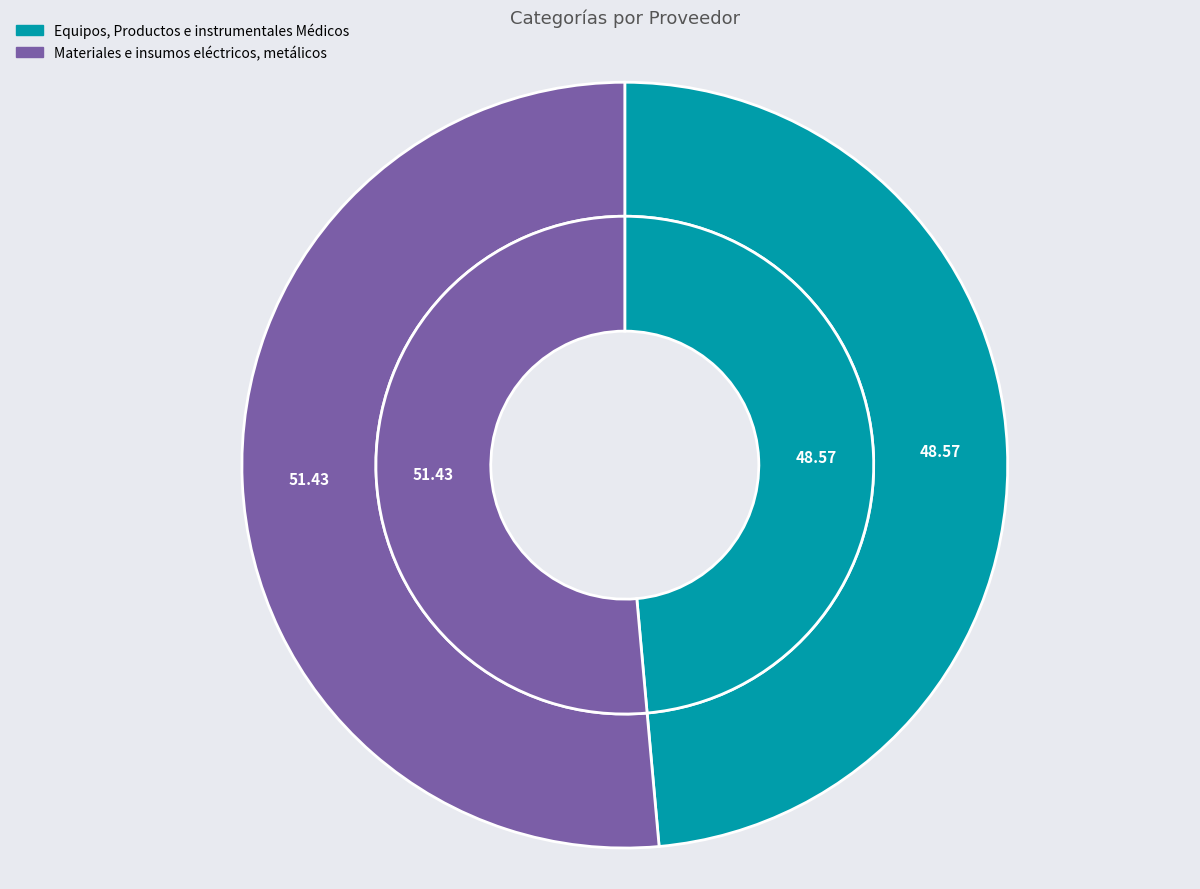

Is the sum of Equipos, Productos e instrumentales Médicos and Materiales e insumos eléctricos, metálicos greater than half?

Yes